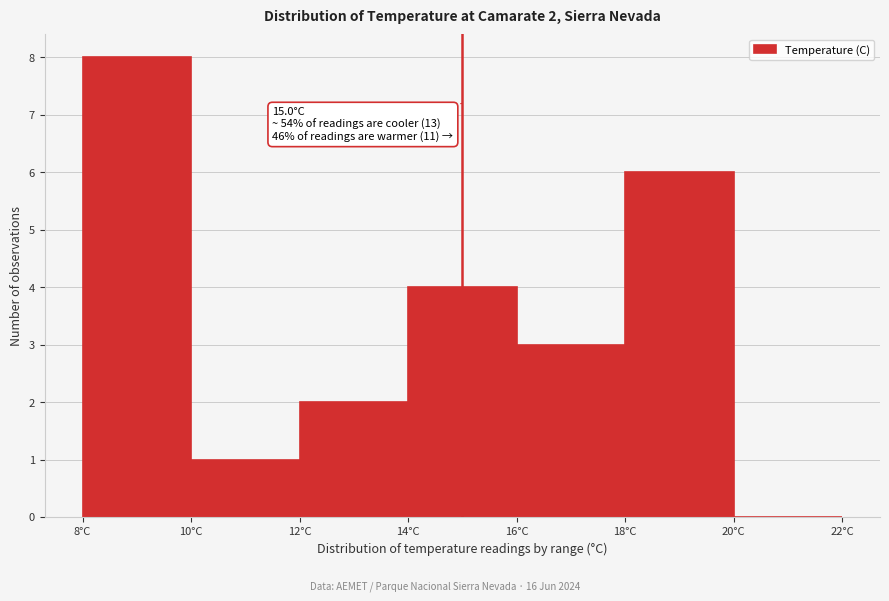

Over which range of the x-axis is the bar tallest?

8 to 10